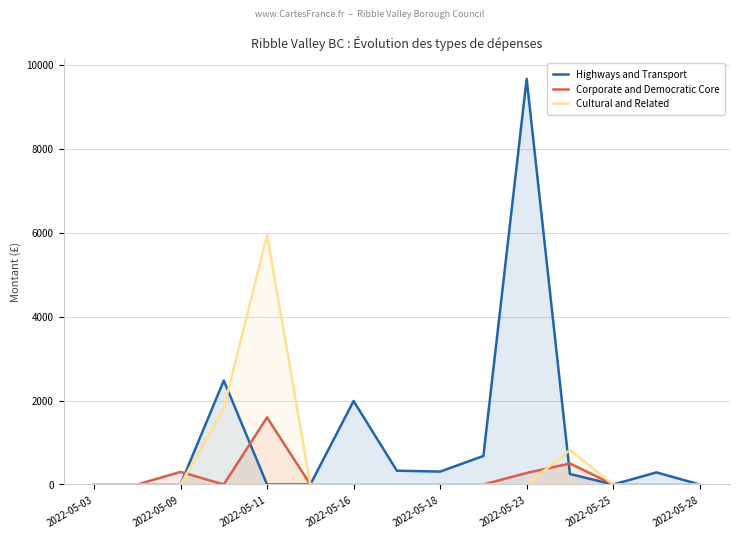

What is the highest value of the Highways and Transport series?

9665.4